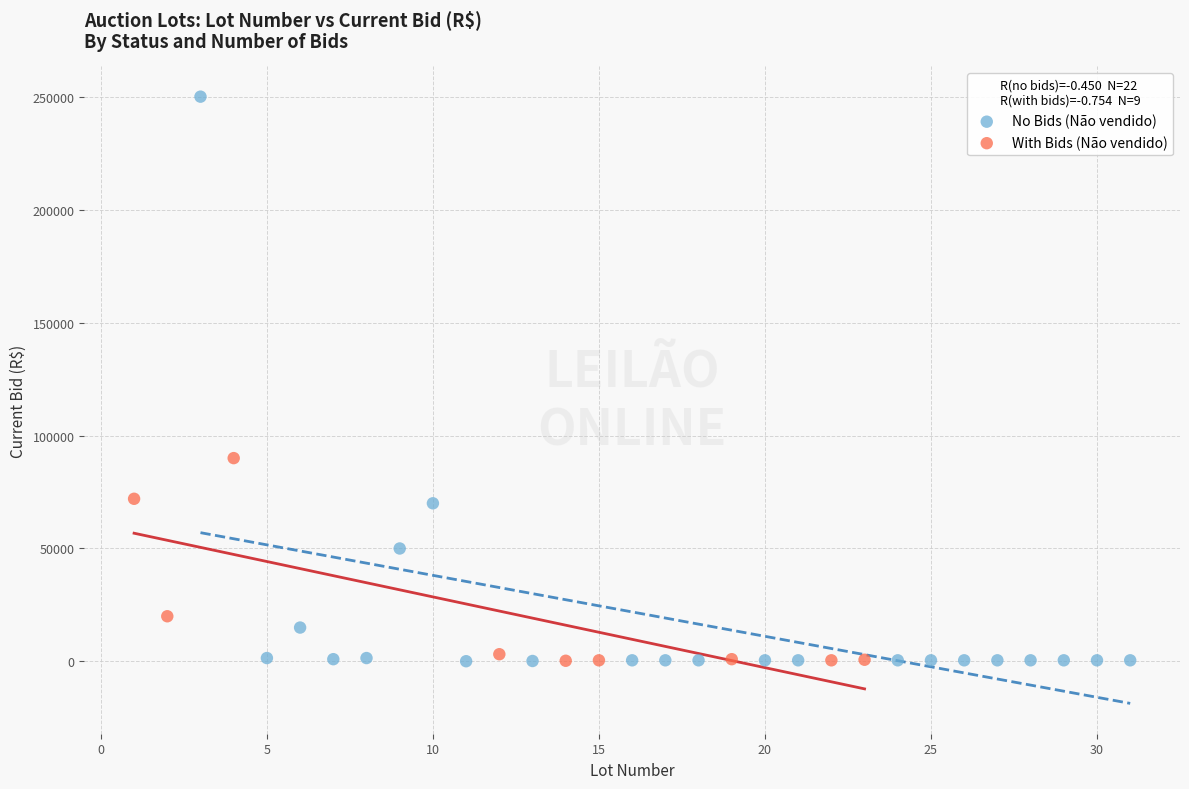

Which series has the largest Y range (max minus min)?

No Bids (Não vendido)